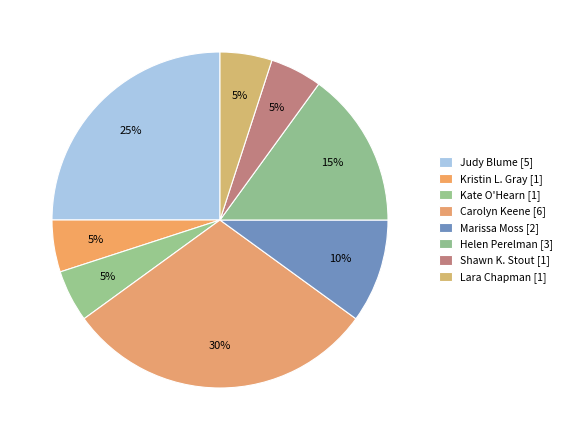

How many slices are in this pie chart?

8